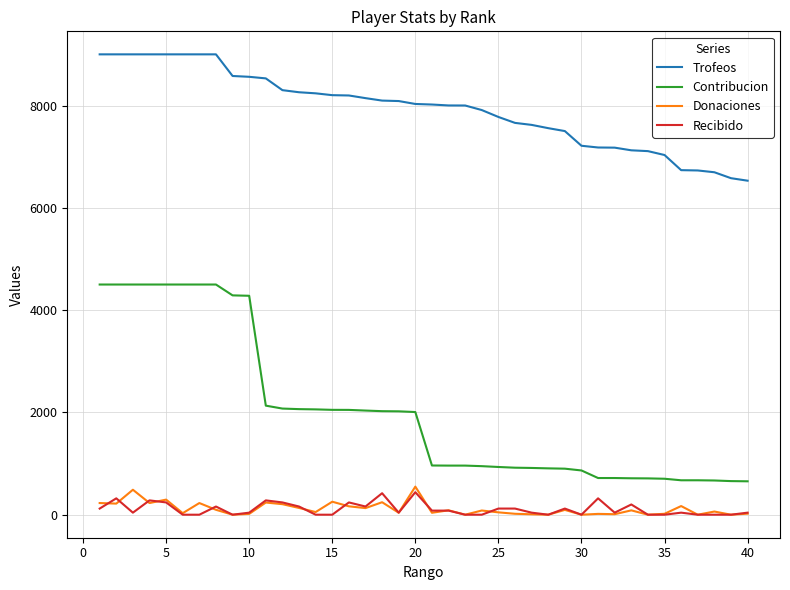

Which series has the largest total across all categories?

Trofeos